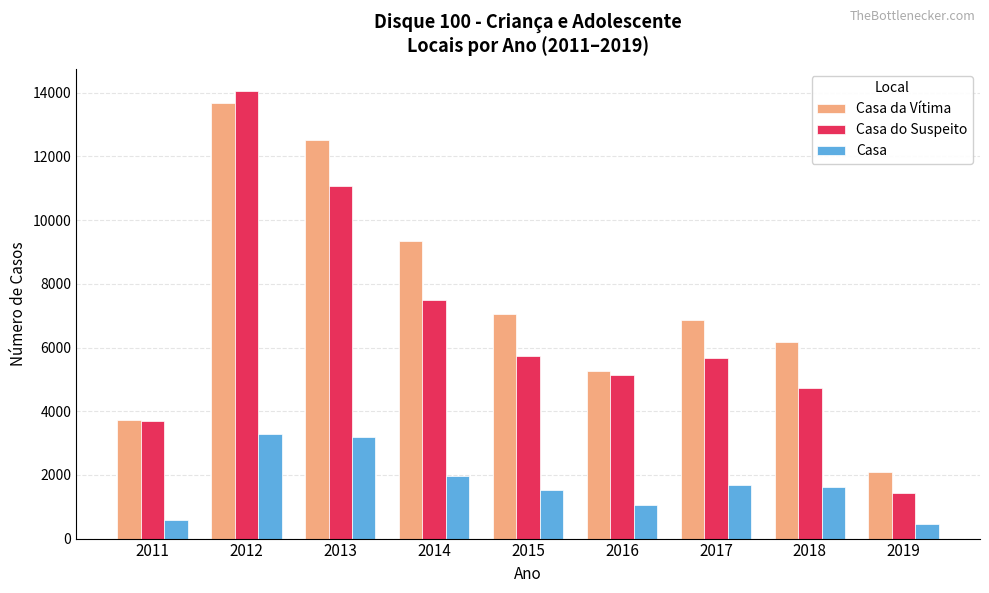

What is the approximate value of Casa do Suspeito at 2017, to the nearest 50?

5650